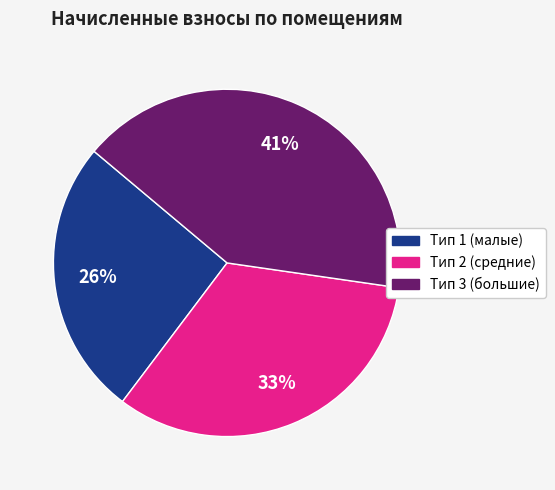

To the nearest percent, what is the difference between the largest and smallest slice percentages?

15%